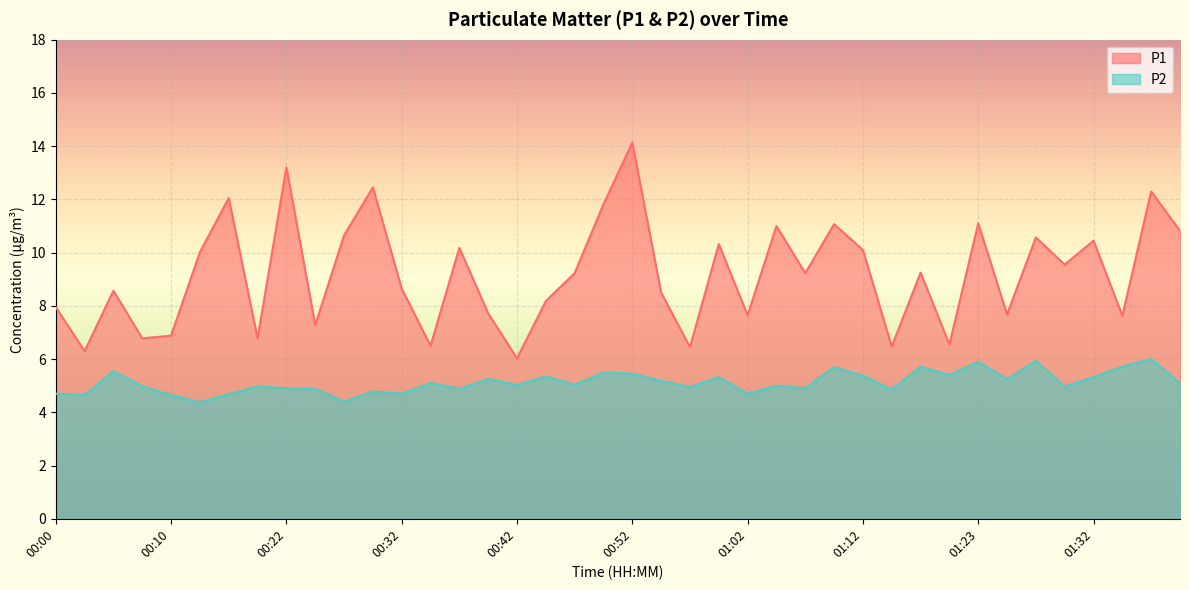

Reading left to right, transcribe all the data shown in this chart.

P1: 8.0	6.3	8.6	6.8	6.9	10.0	12.1	6.8	13.2	7.3	10.7	12.4	8.7	6.5	10.2	7.7	6.0	8.2	9.2	11.8	14.1	8.5	6.5	10.3	7.7	11.0	9.2	11.1	10.1	6.5	9.2	6.5	11.1	7.7	10.6	9.6	10.4	7.6	12.3	10.8
P2: 4.7	4.7	5.5	5.0	4.7	4.4	4.7	5.0	4.9	4.9	4.4	4.8	4.7	5.1	4.9	5.2	5.0	5.3	5.0	5.5	5.5	5.2	5.0	5.3	4.7	5.0	4.9	5.7	5.4	4.8	5.7	5.4	5.9	5.2	5.9	5.0	5.3	5.7	6.0	5.1